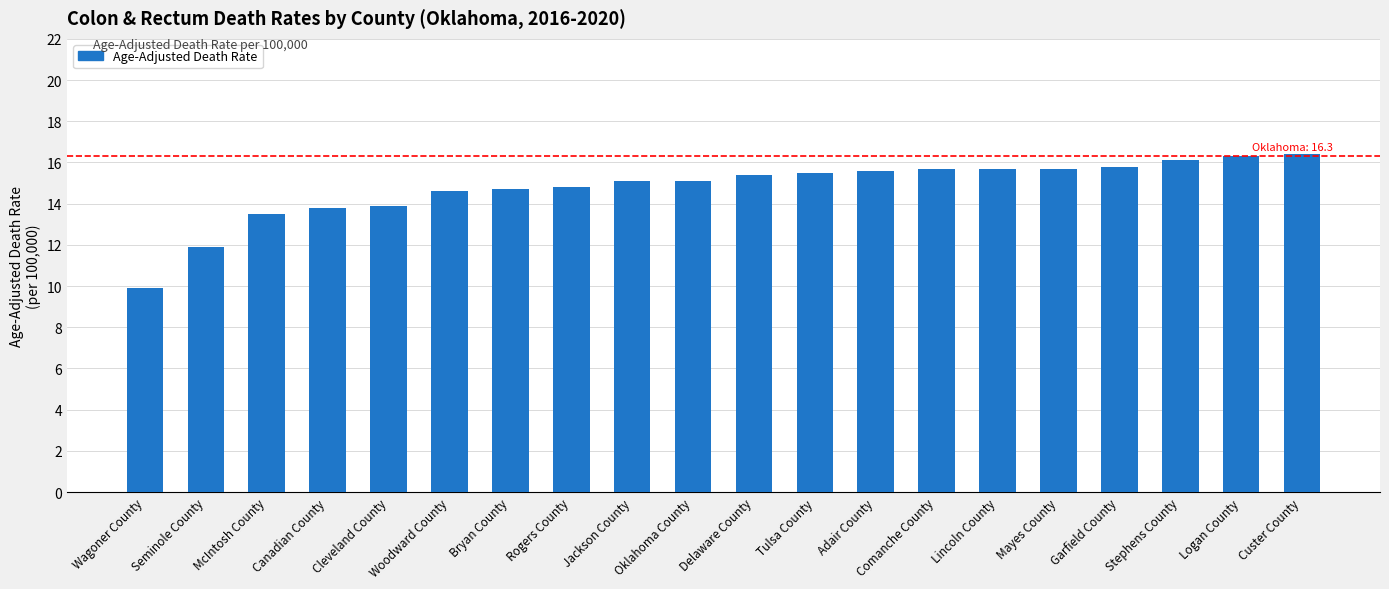

What is the sum of all values?

295.5